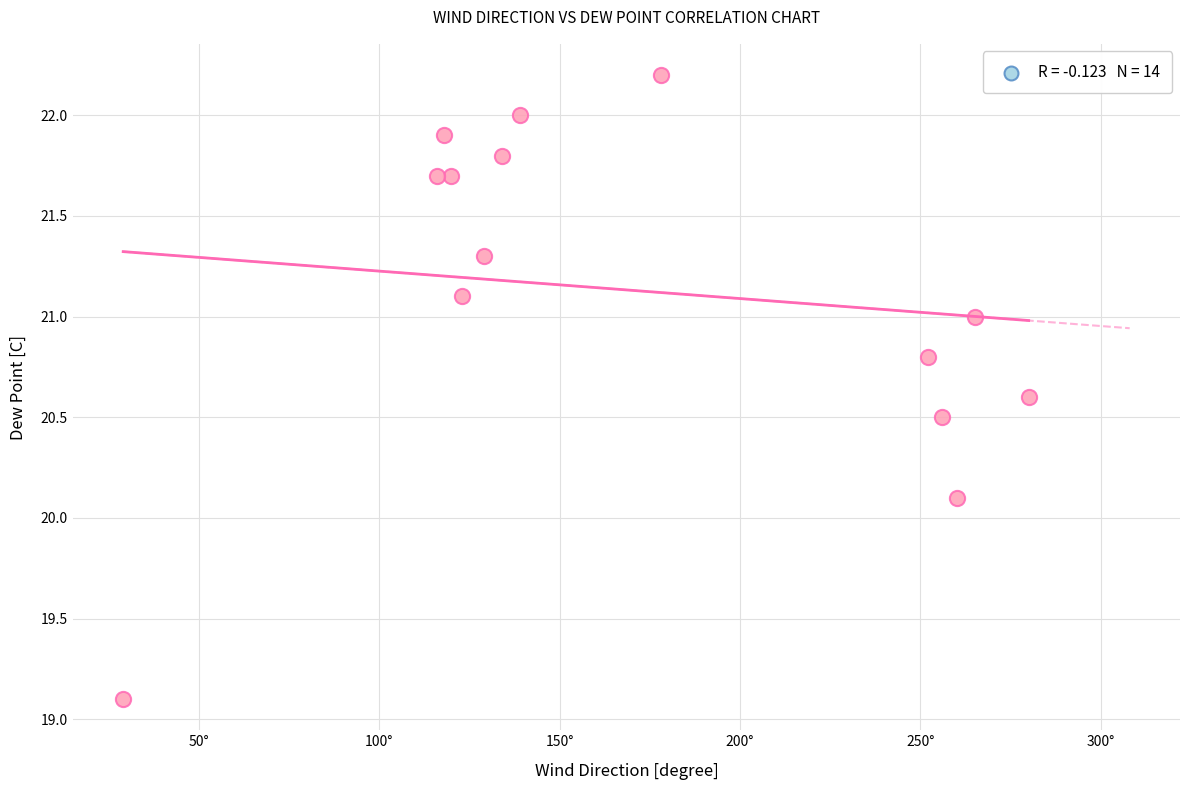

What Y value in the scatter plot is closest to 20?

20.1